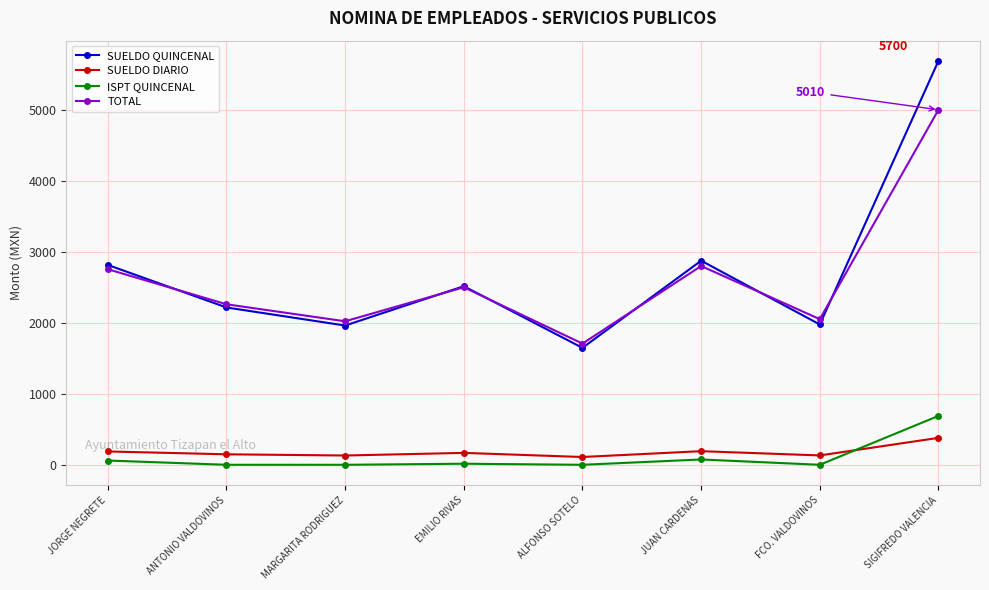

True or false: ISPT QUINCENAL has a value of -426 at ALFONSO SOTELO.

False